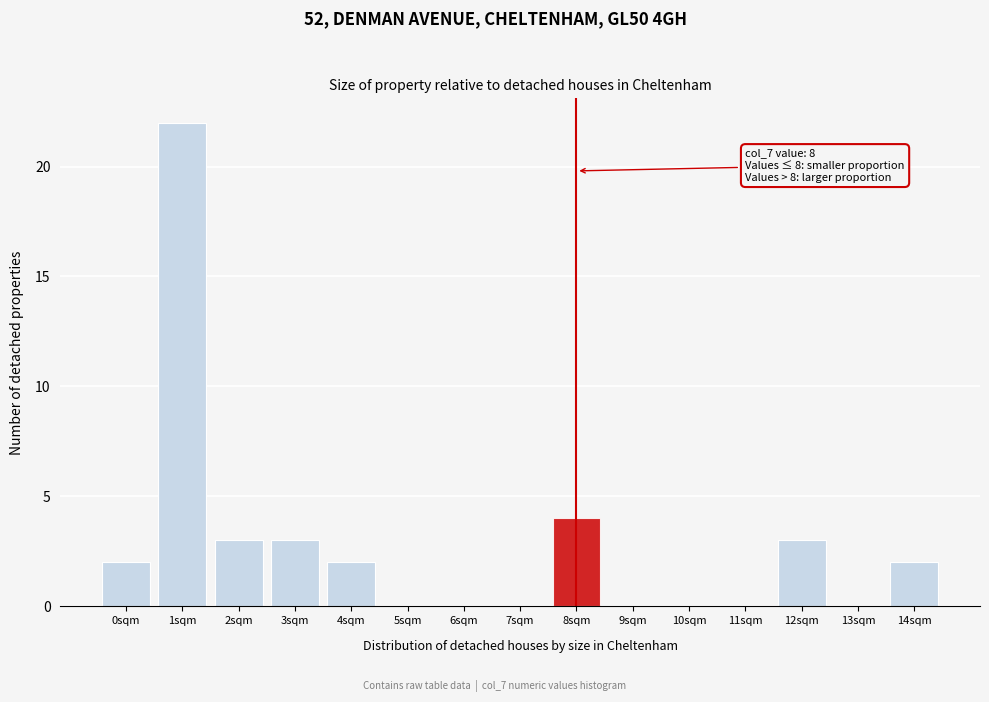

Reading right to left, list all the values displayed in this chart.

14sqm=2	13sqm=0	12sqm=3	11sqm=0	10sqm=0	9sqm=0	8sqm=4	7sqm=0	6sqm=0	5sqm=0	4sqm=2	3sqm=3	2sqm=3	1sqm=22	0sqm=2